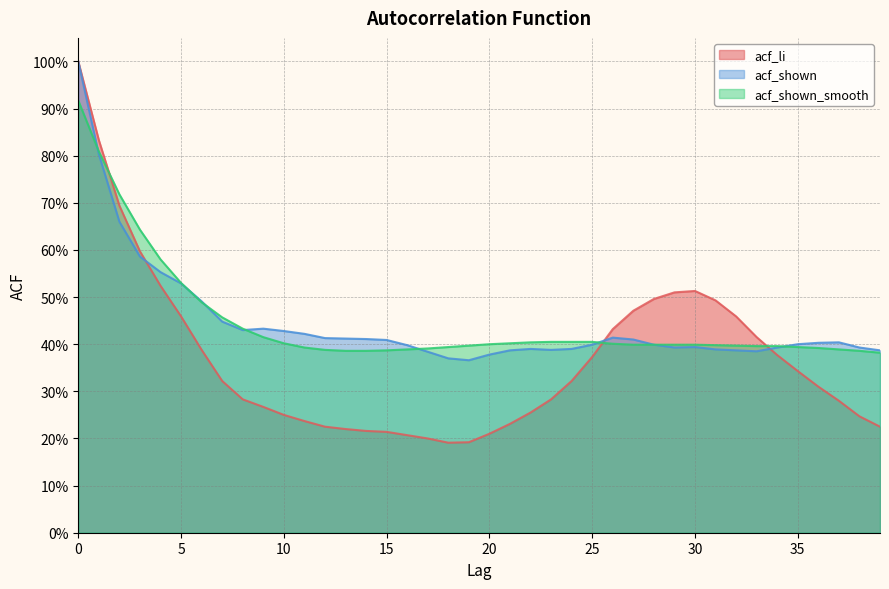

At how many categories does at least one series exceed 0?

40